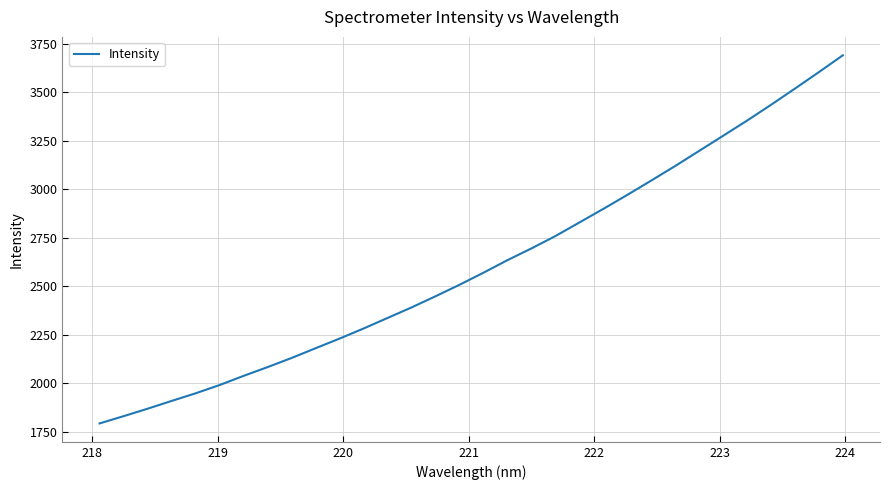

What is the difference between the maximum and minimum values?

1897.7